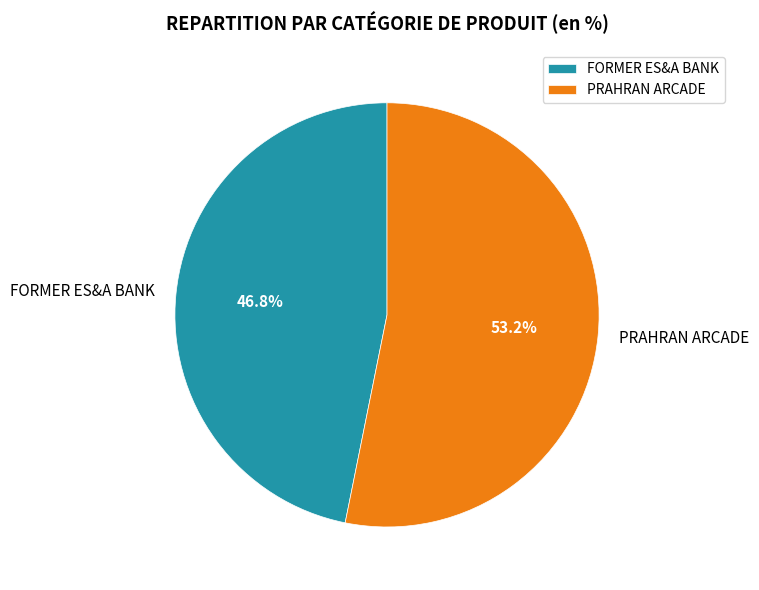

To the nearest percent, what portion does FORMER ES&A BANK represent?

47%